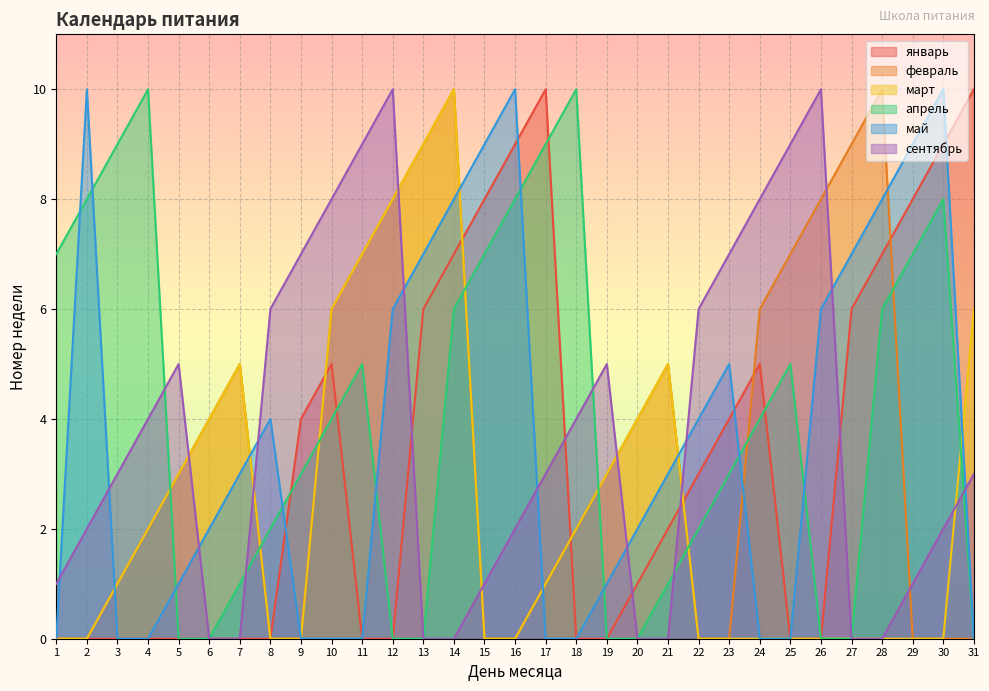

Reading left to right, what are all the values shown in this chart?

январь: 1=0	2=0	3=0	4=0	5=0	6=0	7=0	8=0	9=4	10=5	11=0	12=0	13=6	14=7	15=8	16=9	17=10	18=0	19=0	20=1	21=2	22=3	23=4	24=5	25=0	26=0	27=6	28=7	29=8	30=9	31=10
февраль: 1=0	2=0	3=1	4=2	5=3	6=4	7=5	8=0	9=0	10=6	11=7	12=8	13=9	14=10	15=0	16=0	17=1	18=2	19=3	20=4	21=5	22=0	23=0	24=6	25=7	26=8	27=9	28=10	29=0	30=0	31=0
март: 1=0	2=0	3=1	4=2	5=3	6=4	7=5	8=0	9=0	10=6	11=7	12=8	13=9	14=10	15=0	16=0	17=1	18=2	19=3	20=4	21=5	22=0	23=0	24=0	25=0	26=0	27=0	28=0	29=0	30=0	31=6
апрель: 1=7	2=8	3=9	4=10	5=0	6=0	7=1	8=2	9=3	10=4	11=5	12=0	13=0	14=6	15=7	16=8	17=9	18=10	19=0	20=0	21=1	22=2	23=3	24=4	25=5	26=0	27=0	28=6	29=7	30=8	31=0
май: 1=0	2=10	3=0	4=0	5=1	6=2	7=3	8=4	9=0	10=0	11=0	12=6	13=7	14=8	15=9	16=10	17=0	18=0	19=1	20=2	21=3	22=4	23=5	24=0	25=0	26=6	27=7	28=8	29=9	30=10	31=0
сентябрь: 1=1	2=2	3=3	4=4	5=5	6=0	7=0	8=6	9=7	10=8	11=9	12=10	13=0	14=0	15=1	16=2	17=3	18=4	19=5	20=0	21=0	22=6	23=7	24=8	25=9	26=10	27=0	28=0	29=1	30=2	31=3